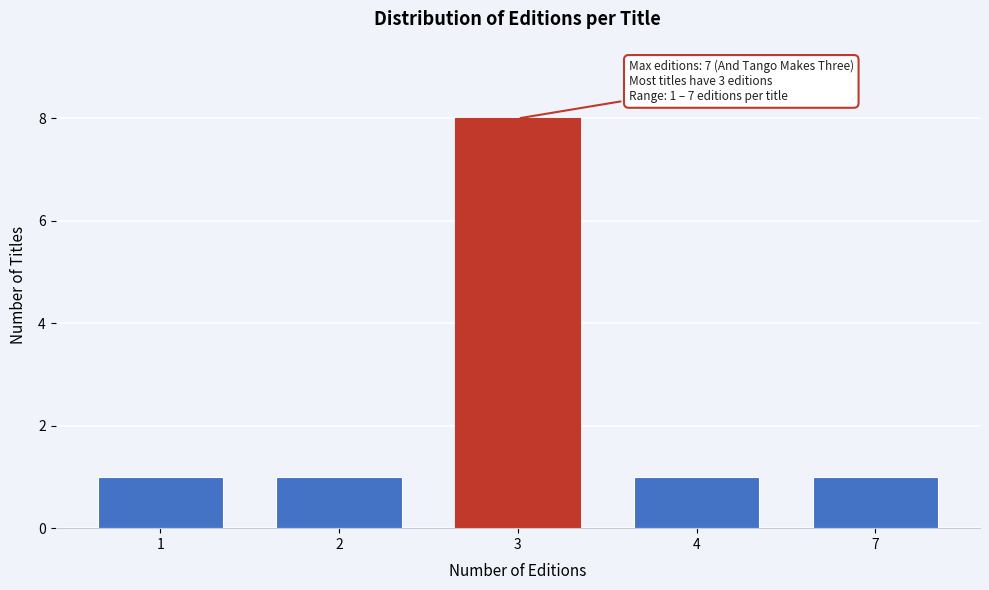

Reading right to left, extract all data points from this chart.

7=1	4=1	3=8	2=1	1=1